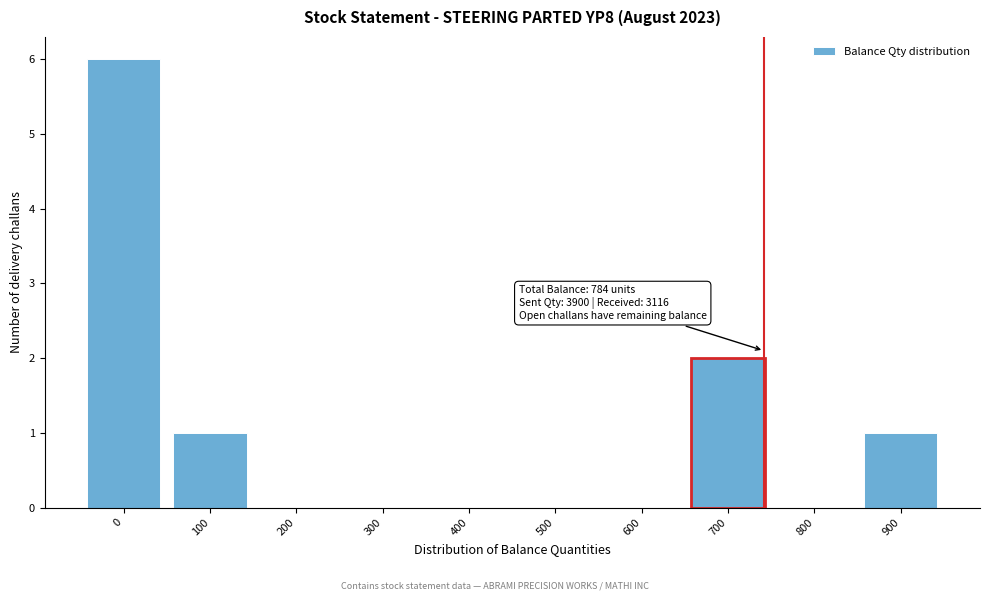

Reading left to right, transcribe all the data shown in this chart.

0=6	100=1	200=0	300=0	400=0	500=0	600=0	700=2	800=0	900=1